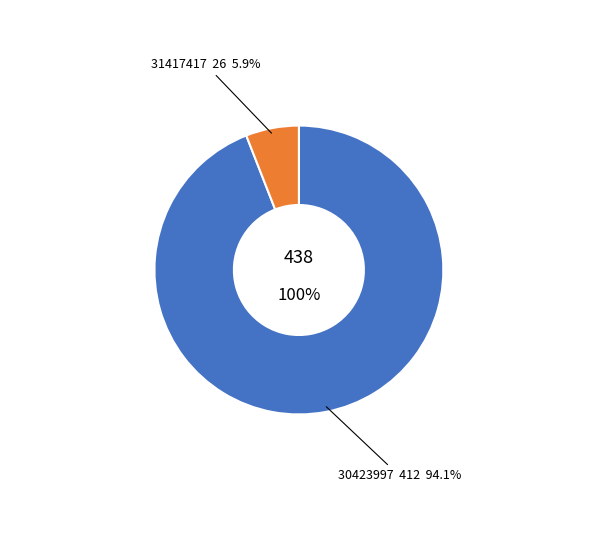

Between 31417417 and 30423997, which is larger?

30423997